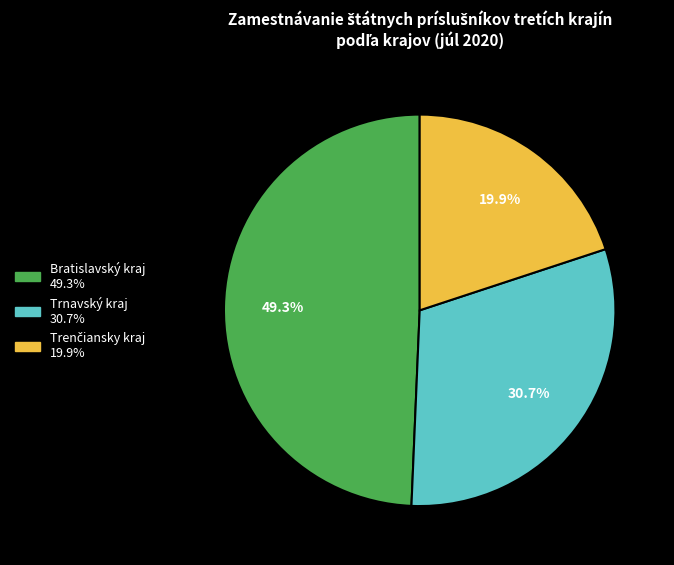

Is there a majority slice in this chart?

No